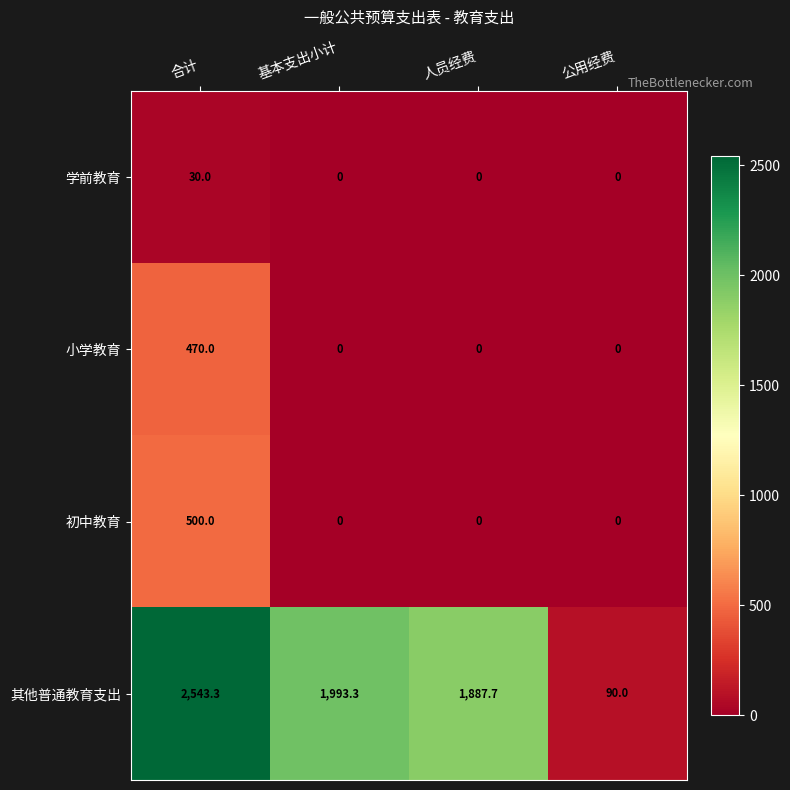

How many data points in 其他普通教育支出 are less than 1993?

2